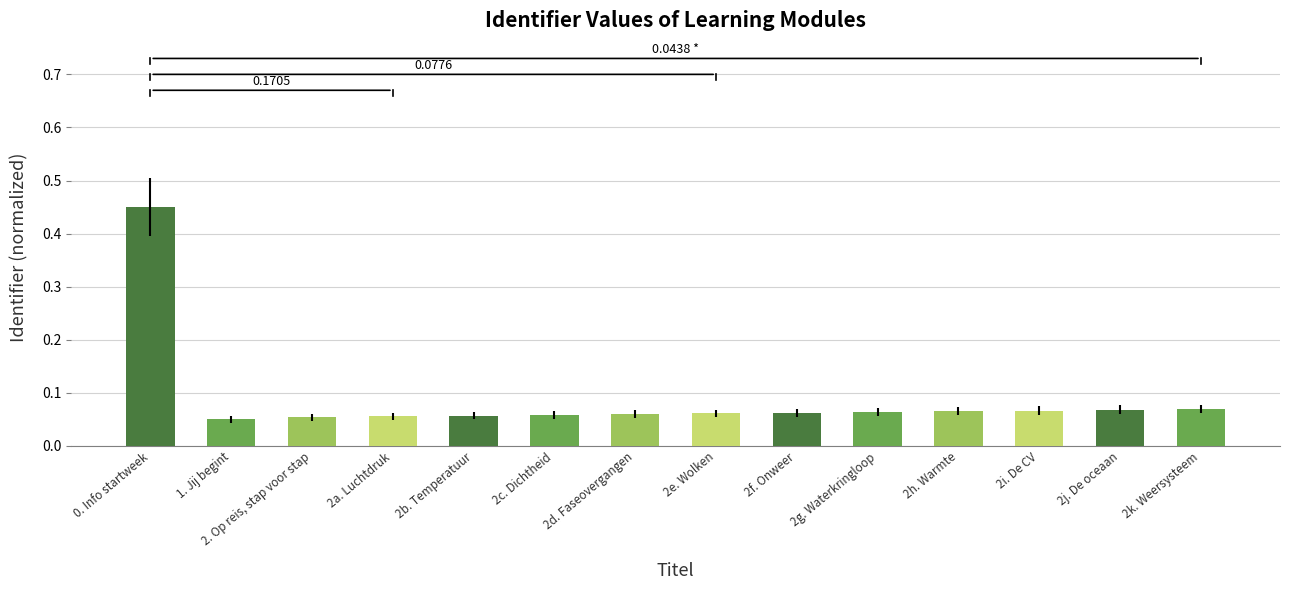

List the labels in order of value, largest first.

0. Info startweek, 2k. Weersysteem, 2j. De oceaan, 2i. De CV, 2h. Warmte, 2g. Waterkringloop, 2f. Onweer, 2e. Wolken, 2d. Faseovergangen, 2c. Dichtheid, 2b. Temperatuur, 2a. Luchtdruk, 2. Op reis, stap voor stap, 1. Jij begint